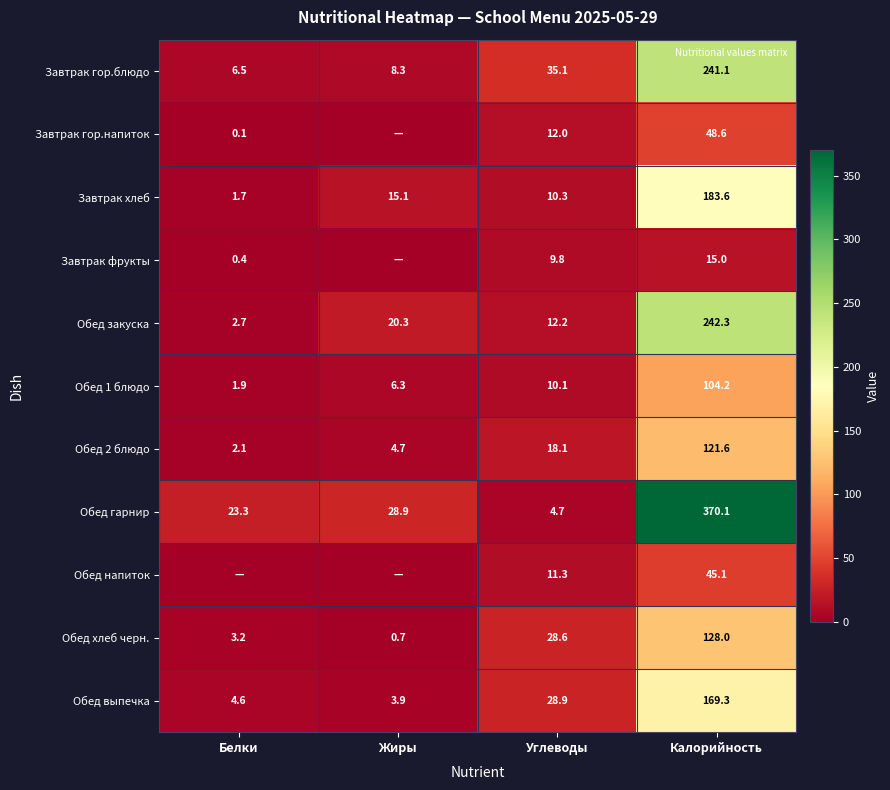

What is the difference between the highest and lowest values at Калорийность?

355.1